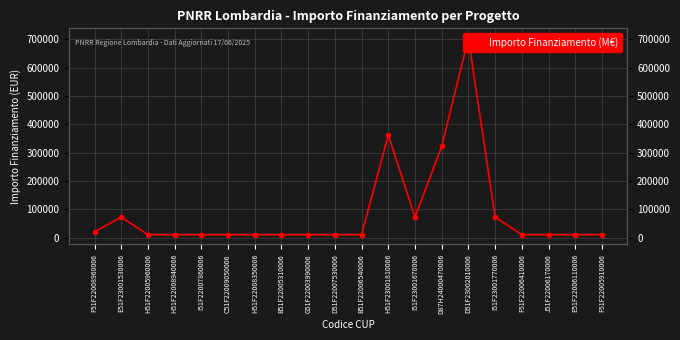

How many points are lower than both their immediate neighbors (excluding endpoints)?

1